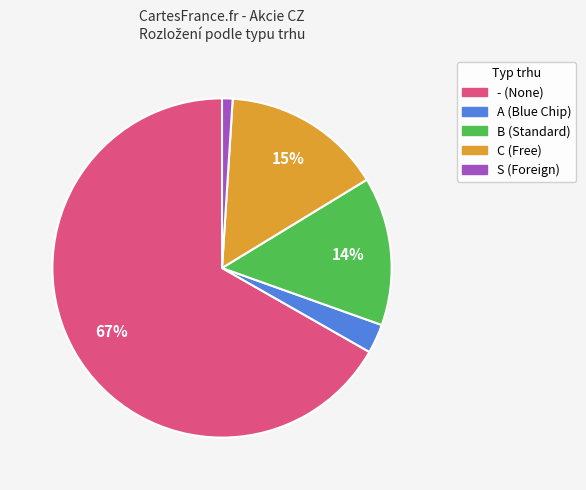

Is there any slice that represents more than half of the pie?

Yes